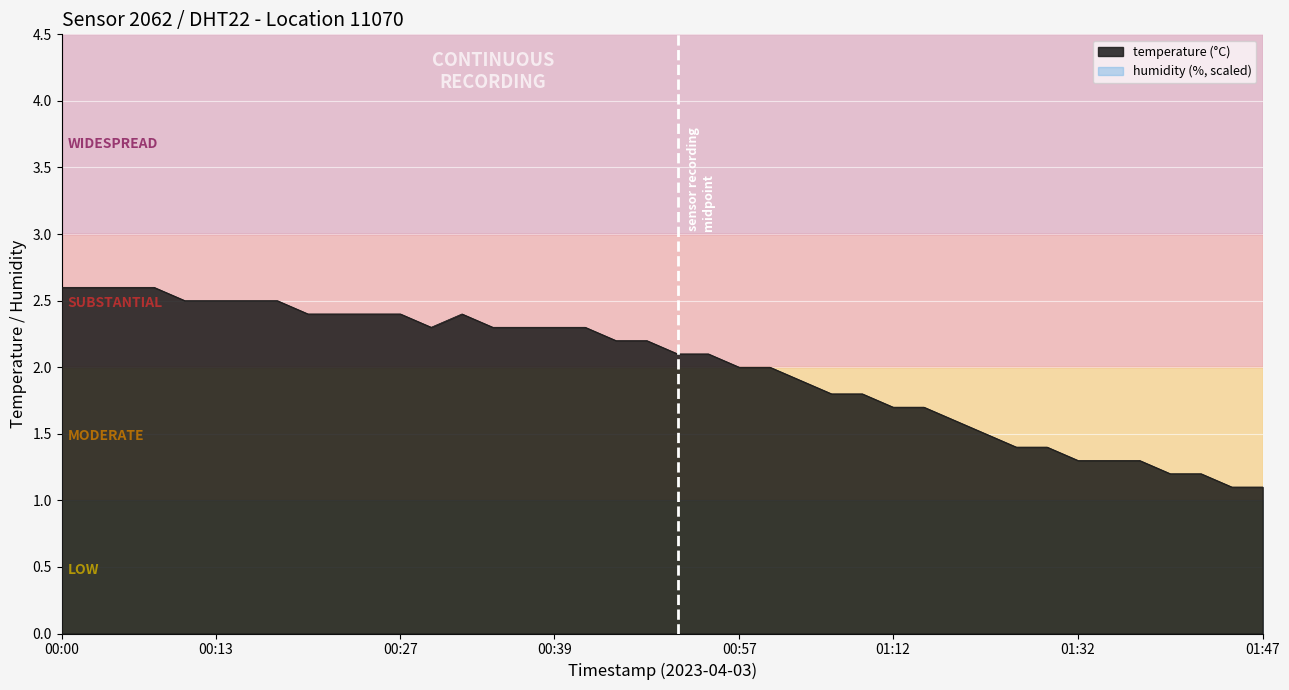

How many points are higher than both their immediate neighbors (excluding endpoints)?

1